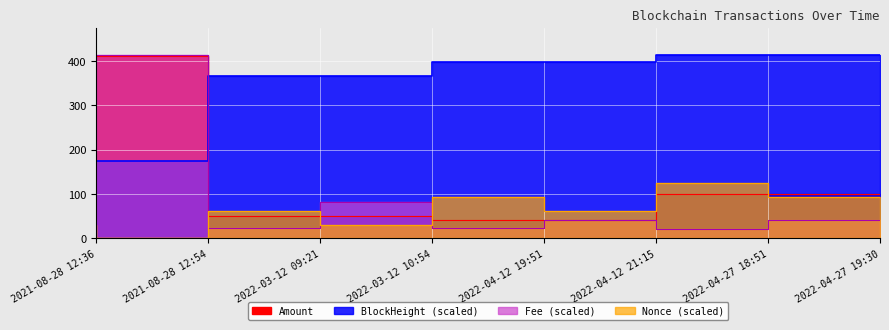

Reading left to right, list all the values displayed in this chart.

Amount: 413.1	412.0	50.0	50.0	42.0	42.0	100.0	100.0
BlockHeight: 174.4	174.4	365.3	365.4	397.8	397.8	413.1	413.1
Fee: 45.8	413.1	23.8	82.6	22.7	41.3	22.1	41.3
Nonce: 31.0	0.0	62.0	31.0	92.9	62.0	123.9	92.9